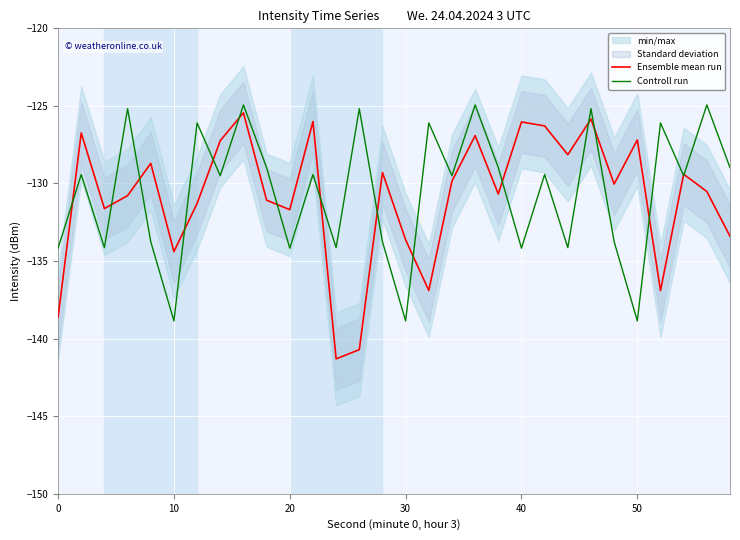

How many lines are shown in the chart?

2